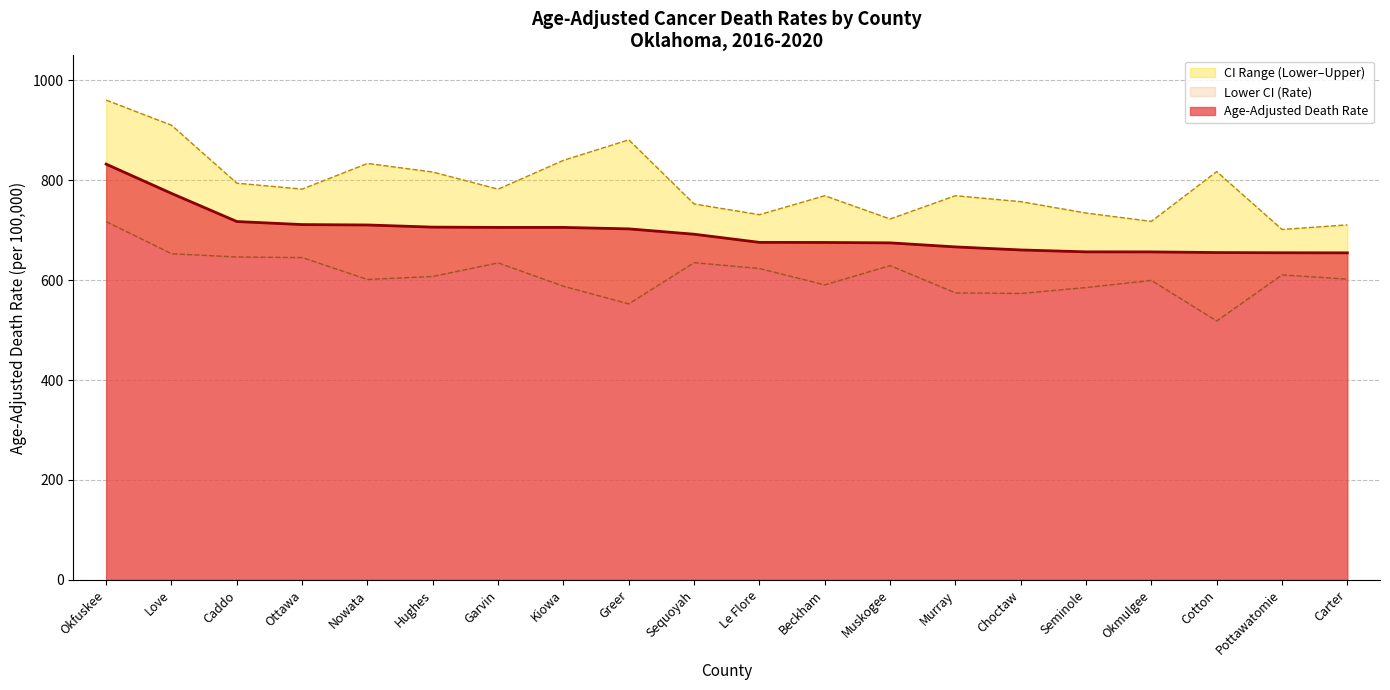

Which series has the largest range (max minus min)?

Upper CI (Rate)